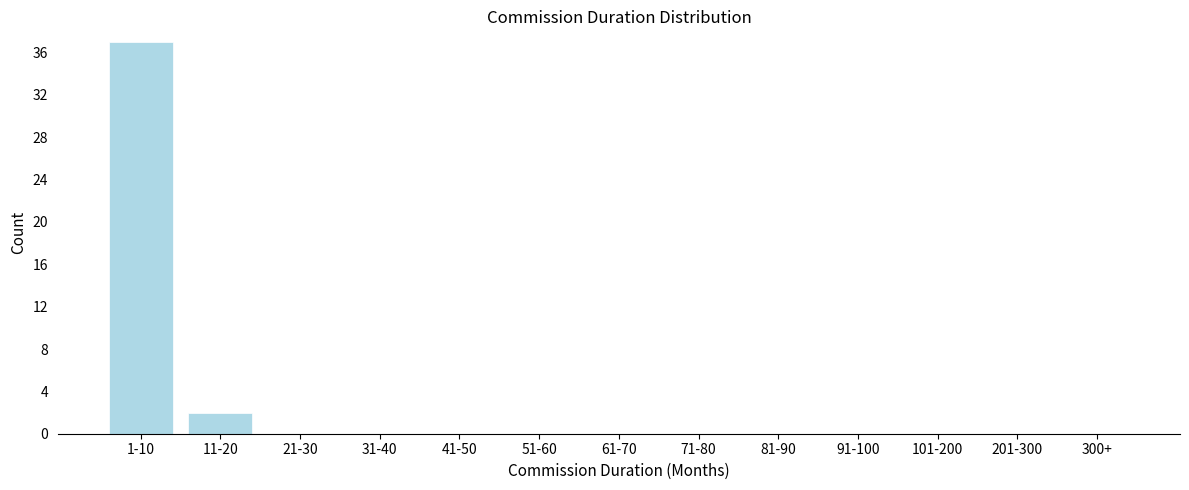

Reading left to right, what are all the values shown in this chart?

1-10=37	11-20=2	21-30=0	31-40=0	41-50=0	51-60=0	61-70=0	71-80=0	81-90=0	91-100=0	101-200=0	201-300=0	300+=0